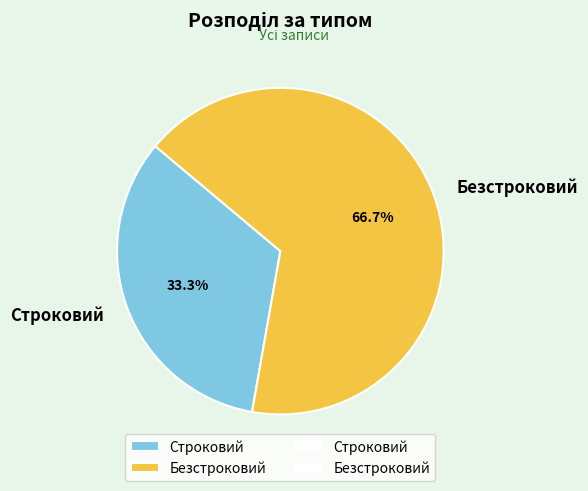

To the nearest percent, what is the average slice percentage?

50%